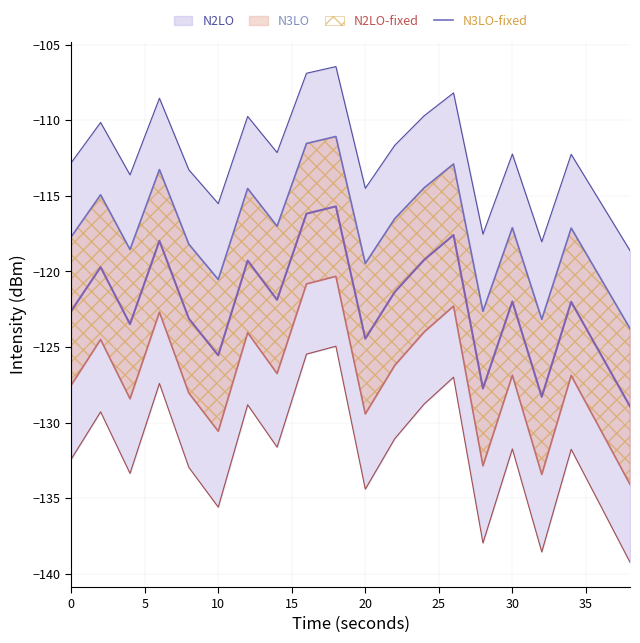

How many interior local peaks (higher than both neighbors) does the data have?

7